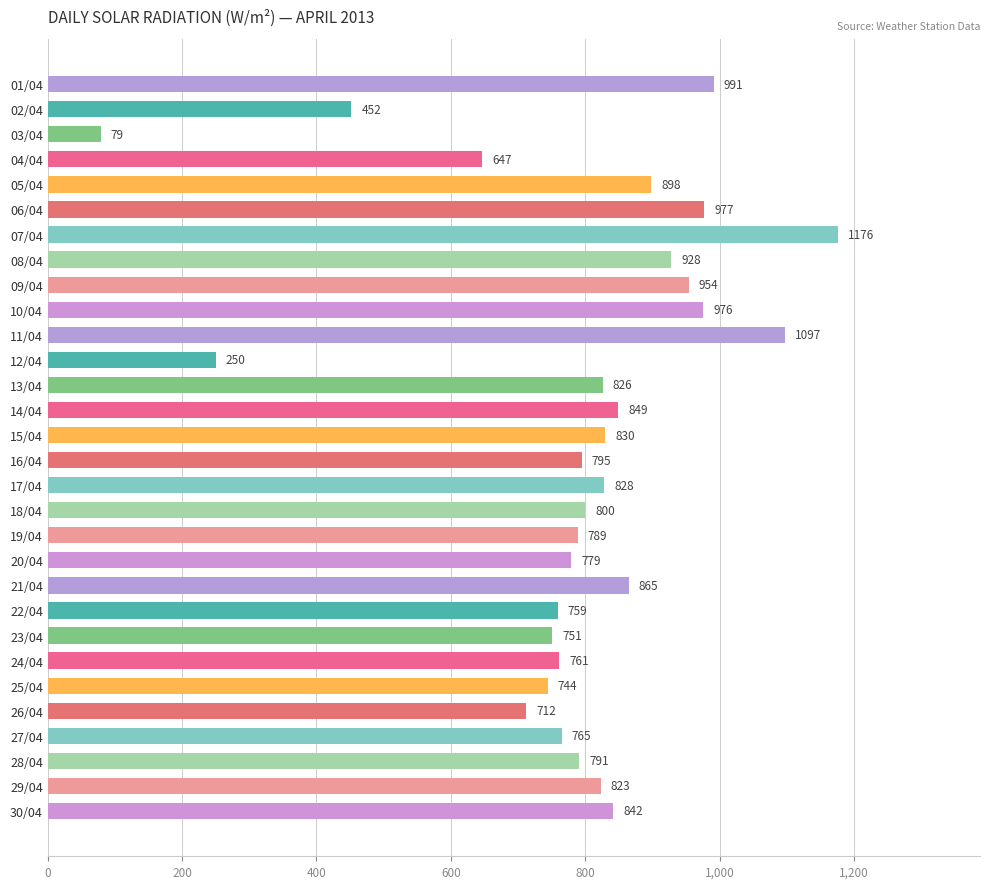

The value at 08/04 is 1421. True or false?

False